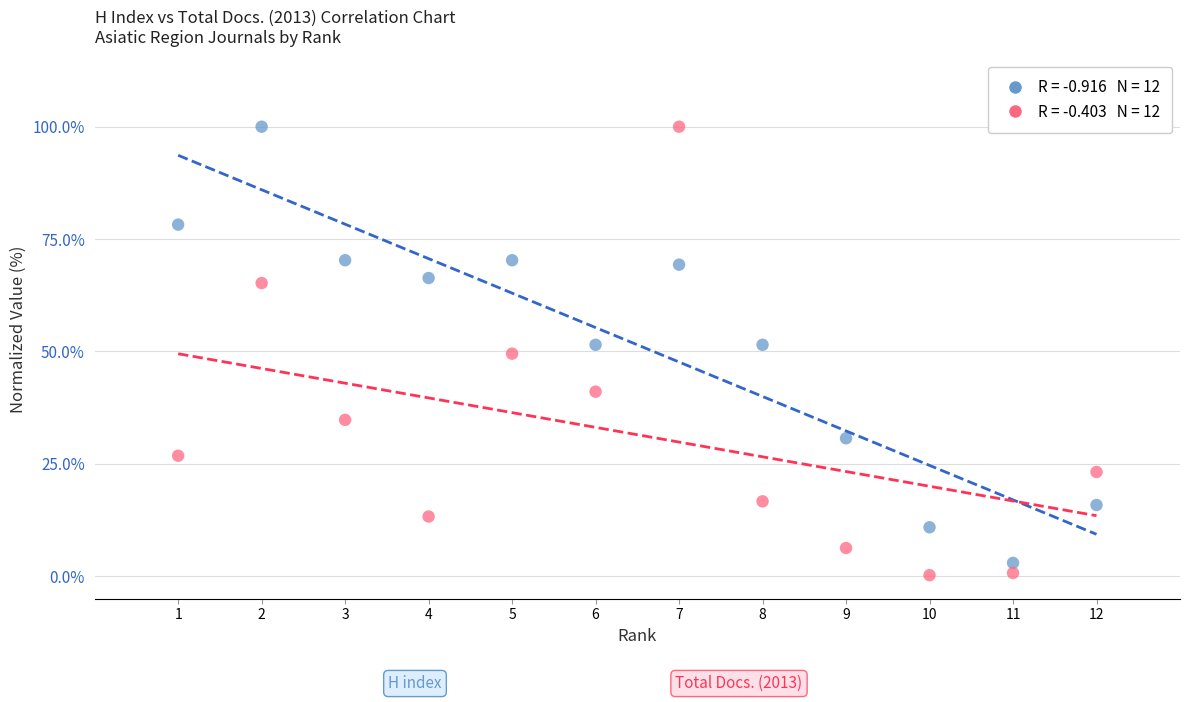

Across all data points, what is the range of Y values (max minus min)?

99.8